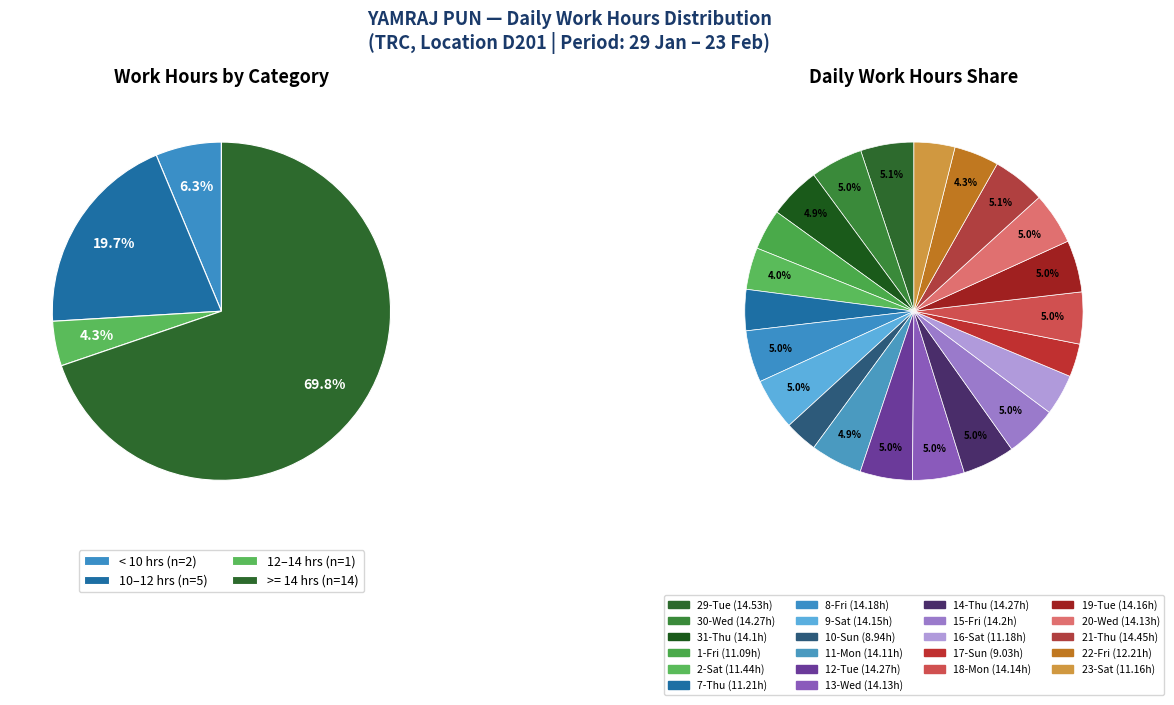

To the nearest percent, what percentage of the pie is 14-Thu?

5%